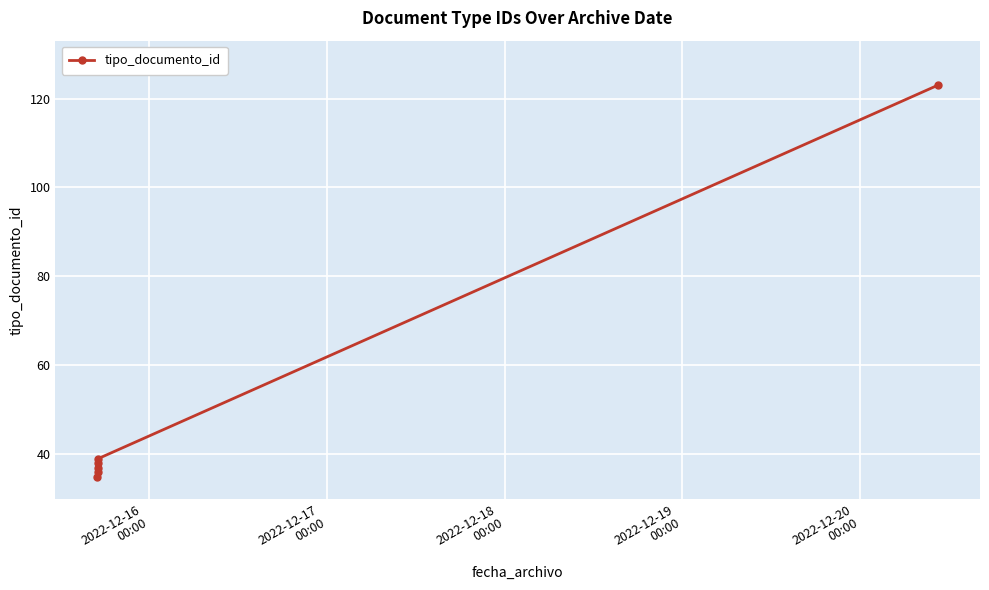

True or false: the data has more than 1 interior local peaks.

False